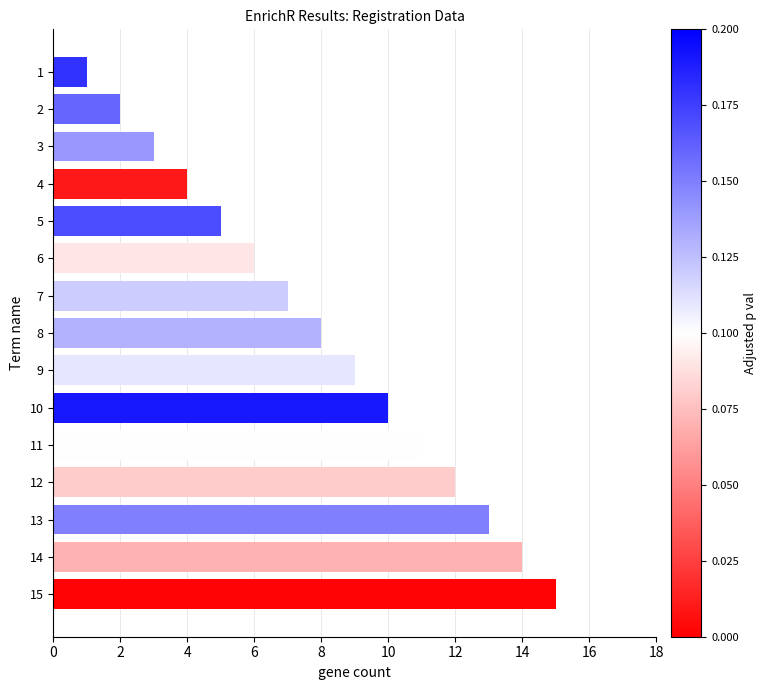

List the labels in order of value, smallest first.

1, 2, 3, 4, 5, 6, 7, 8, 9, 10, 11, 12, 13, 14, 15